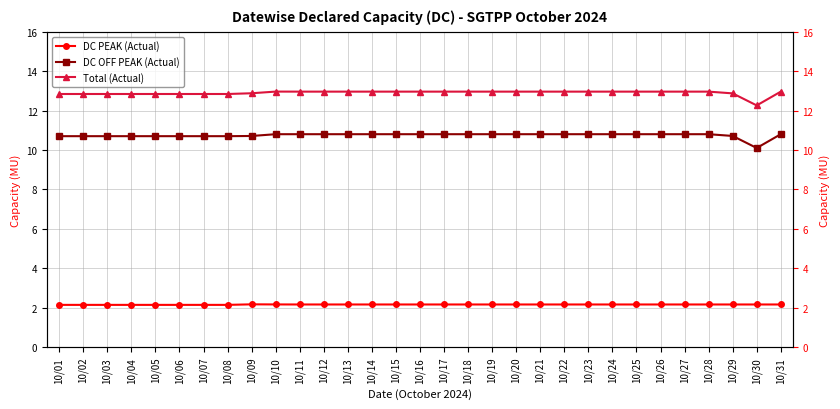

Count the number of categories in the chart.

31